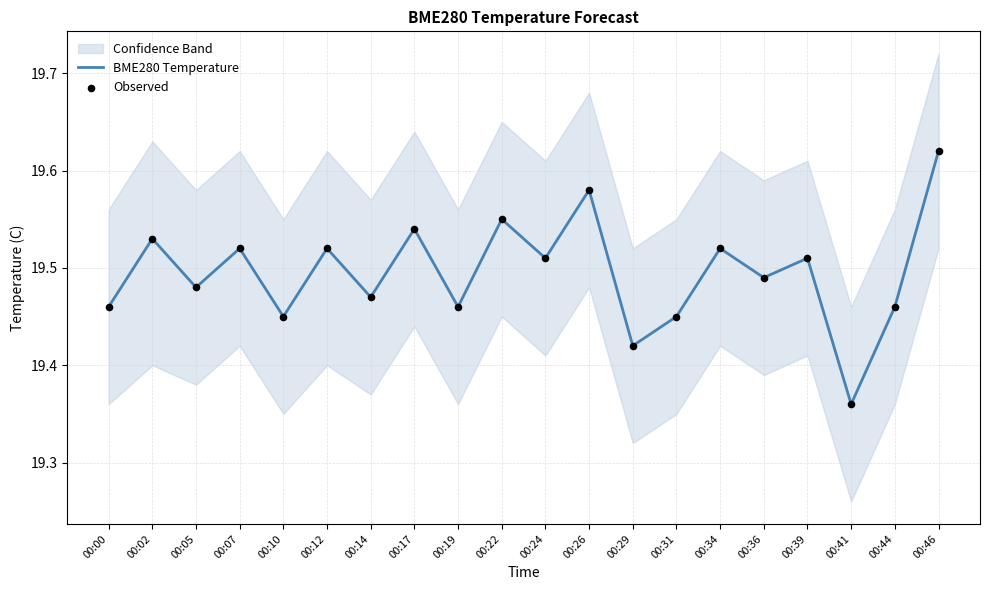

Which series reaches the minimum Y coordinate?

BME280 Temperature